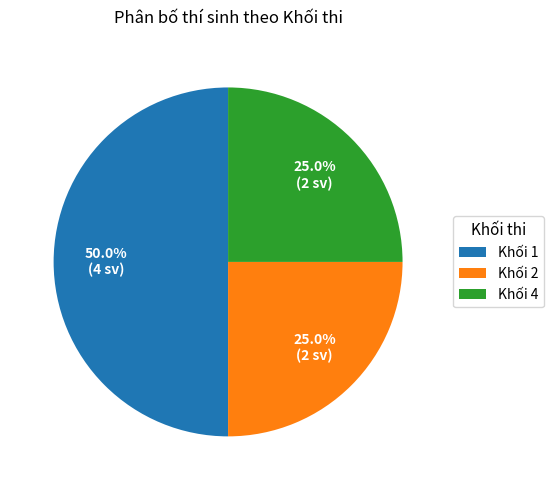

Which has a higher value, Khối 1 or Khối 2?

Khối 1